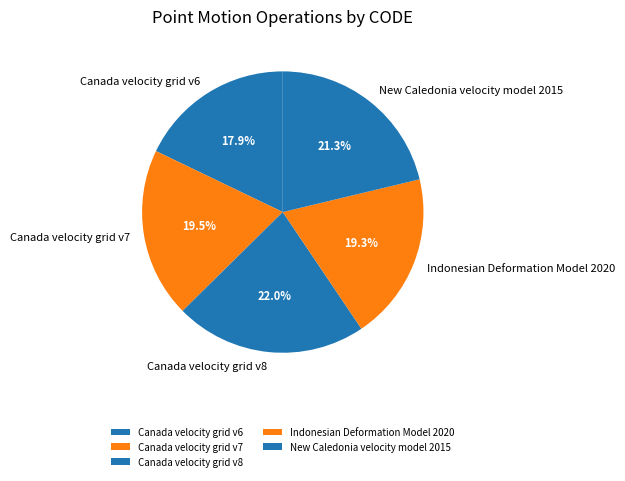

Which slice is the smallest?

Canada velocity grid v6